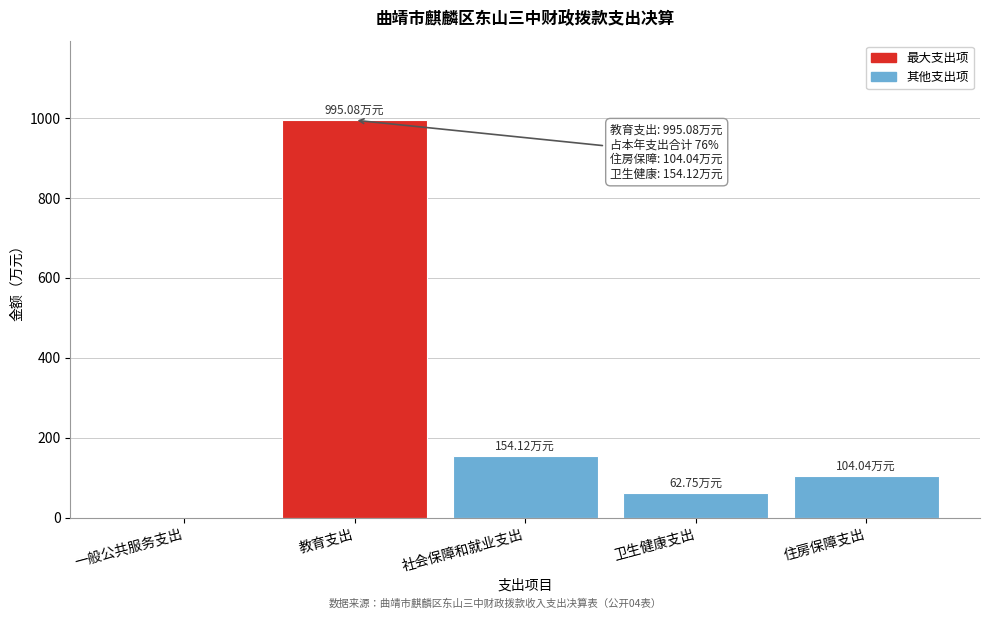

Between 社会保障和就业支出 and 一般公共服务支出, which is larger?

社会保障和就业支出